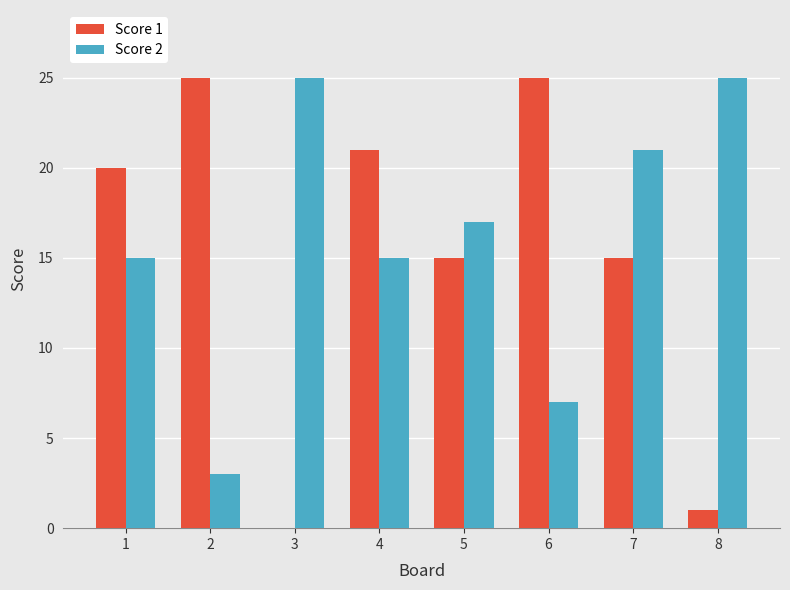

The value of Score 2 at 4 is 8. True or false?

False